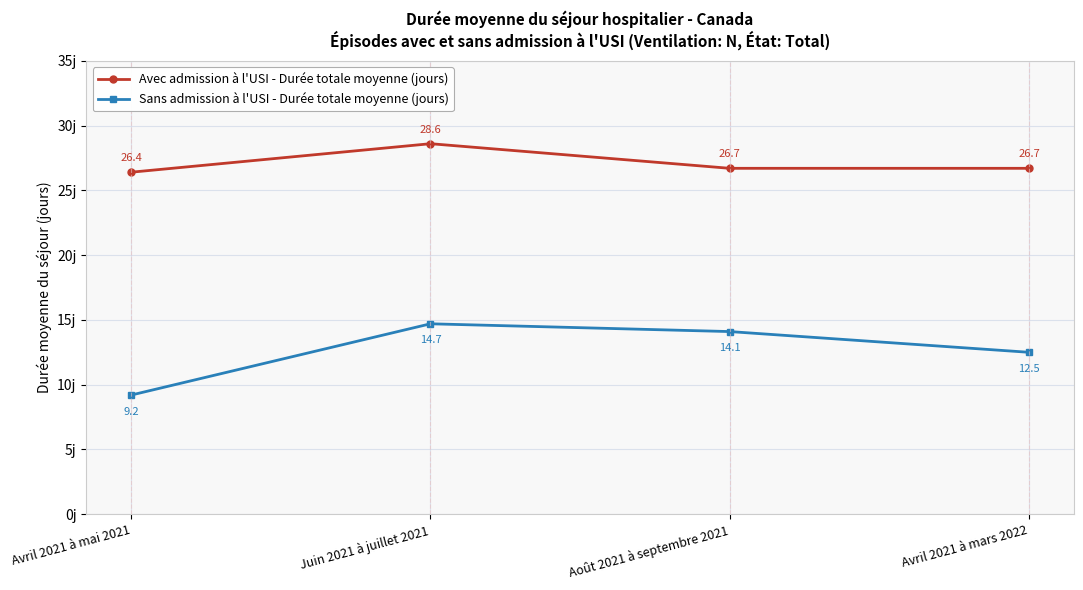

What is the value of the Sans admission à l'USI - Durée totale moyenne (jours) point at the 4th from the left?

12.5